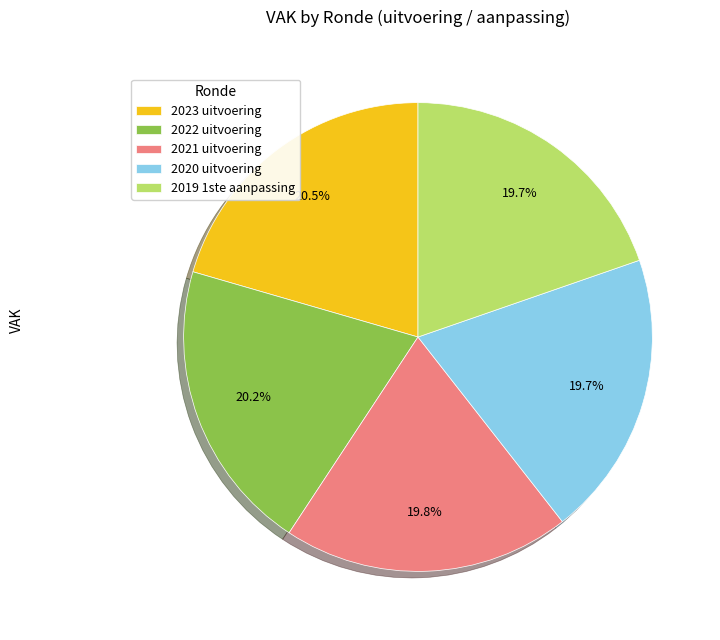

To the nearest percent, what portion does 2021 uitvoering represent?

20%